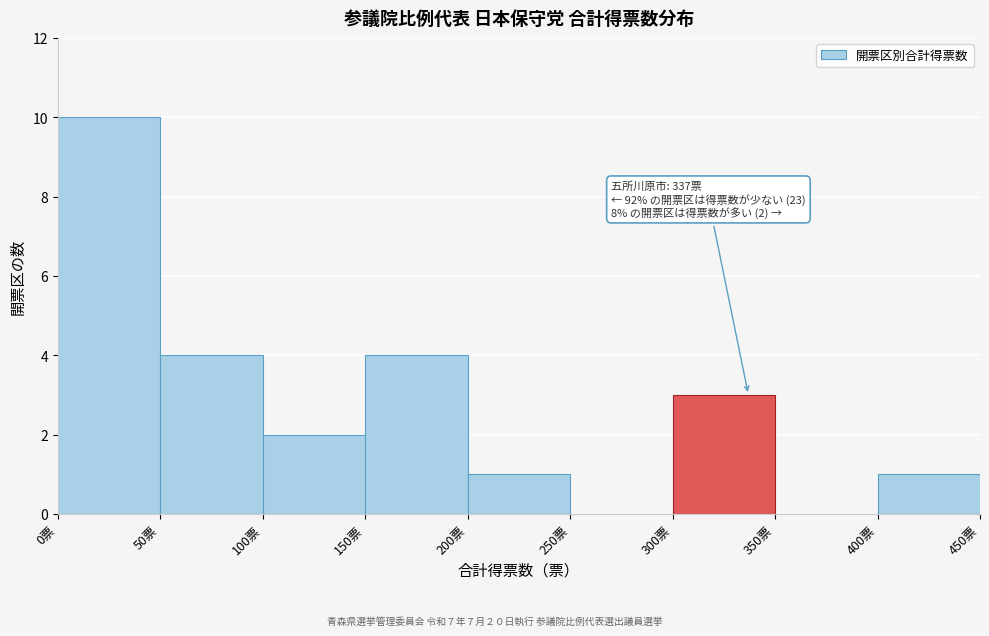

Over which range of the x-axis is the bar tallest?

0 to 50